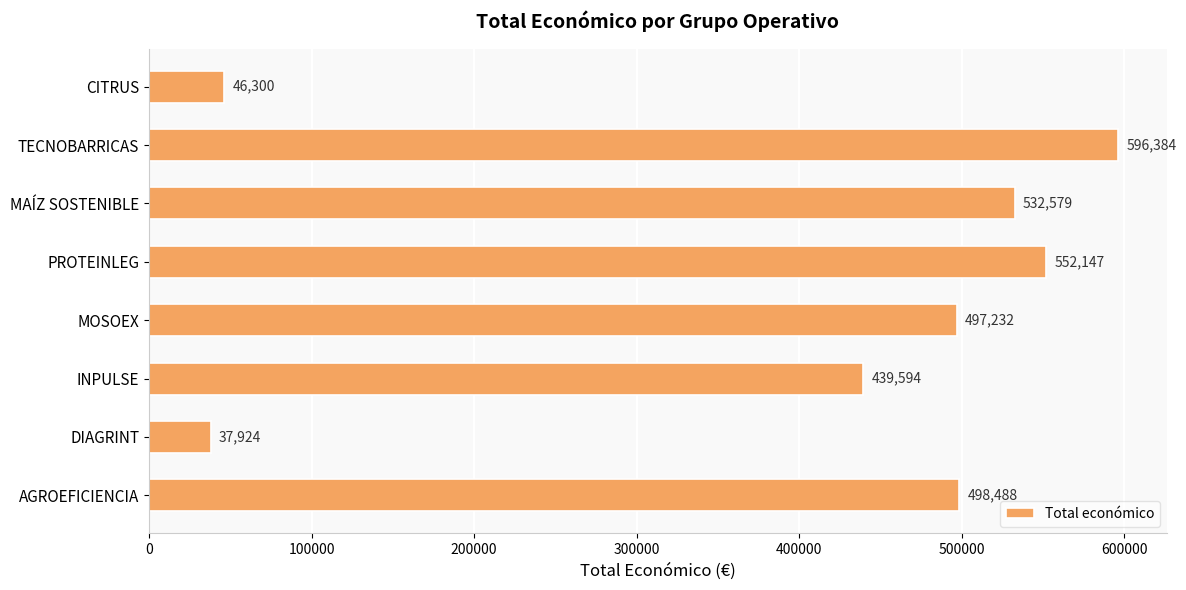

True or false: the data shows 497232 at MOSOEX.

True